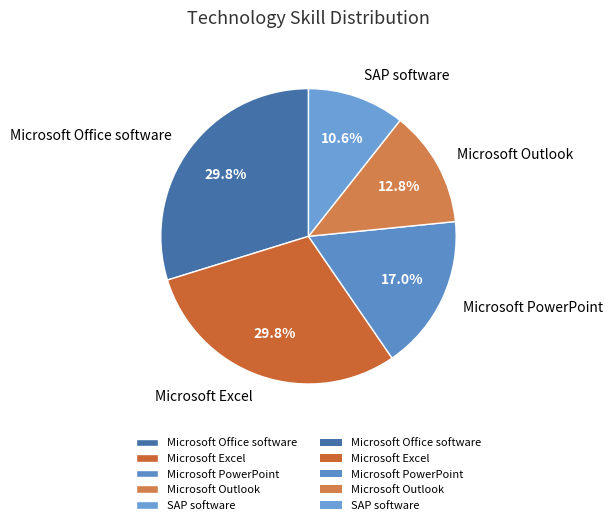

The Microsoft PowerPoint slice represents 17% of the pie. True or false?

True